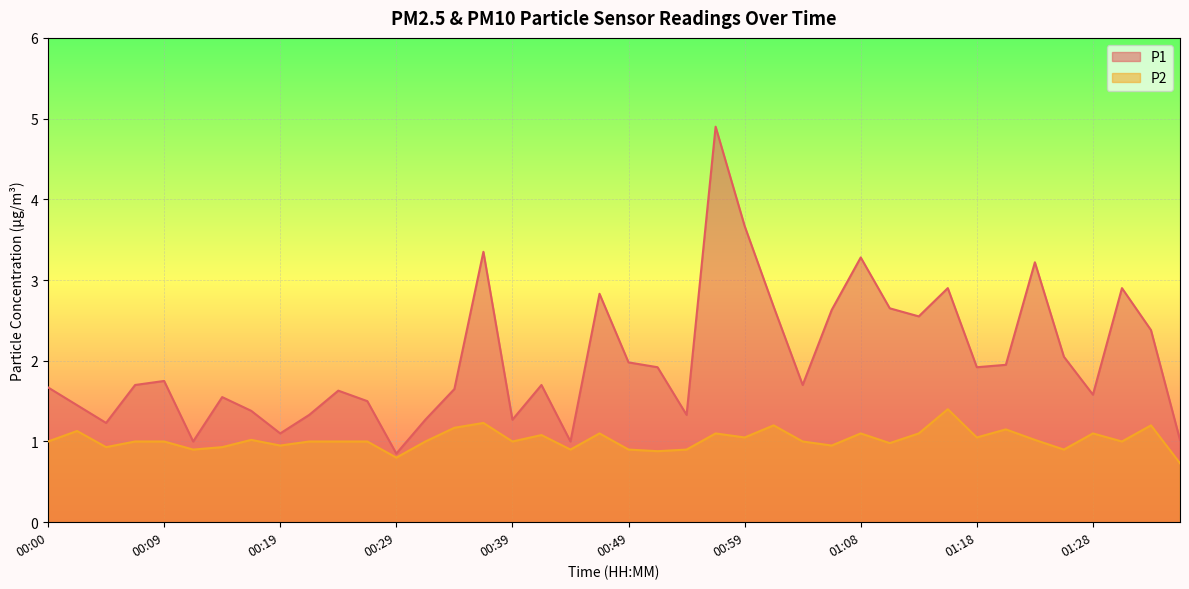

True or false: P1 and P2 intersect in this chart.

False